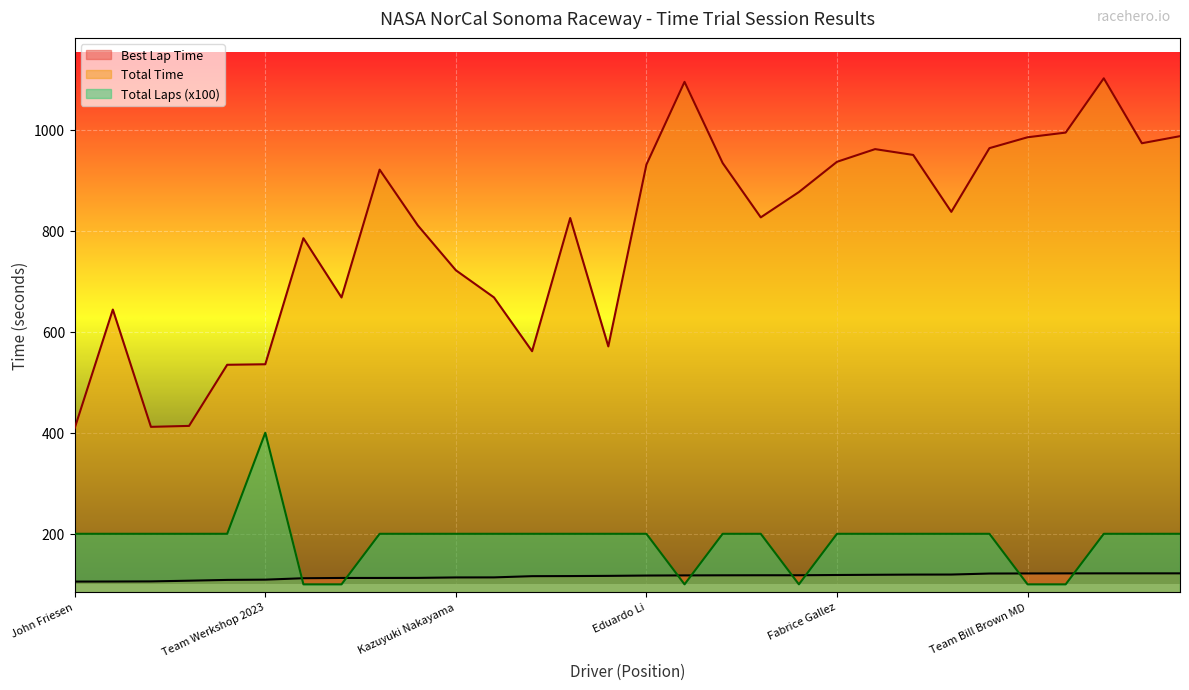

What is the sum of all Best Lap Time values?

3463.0